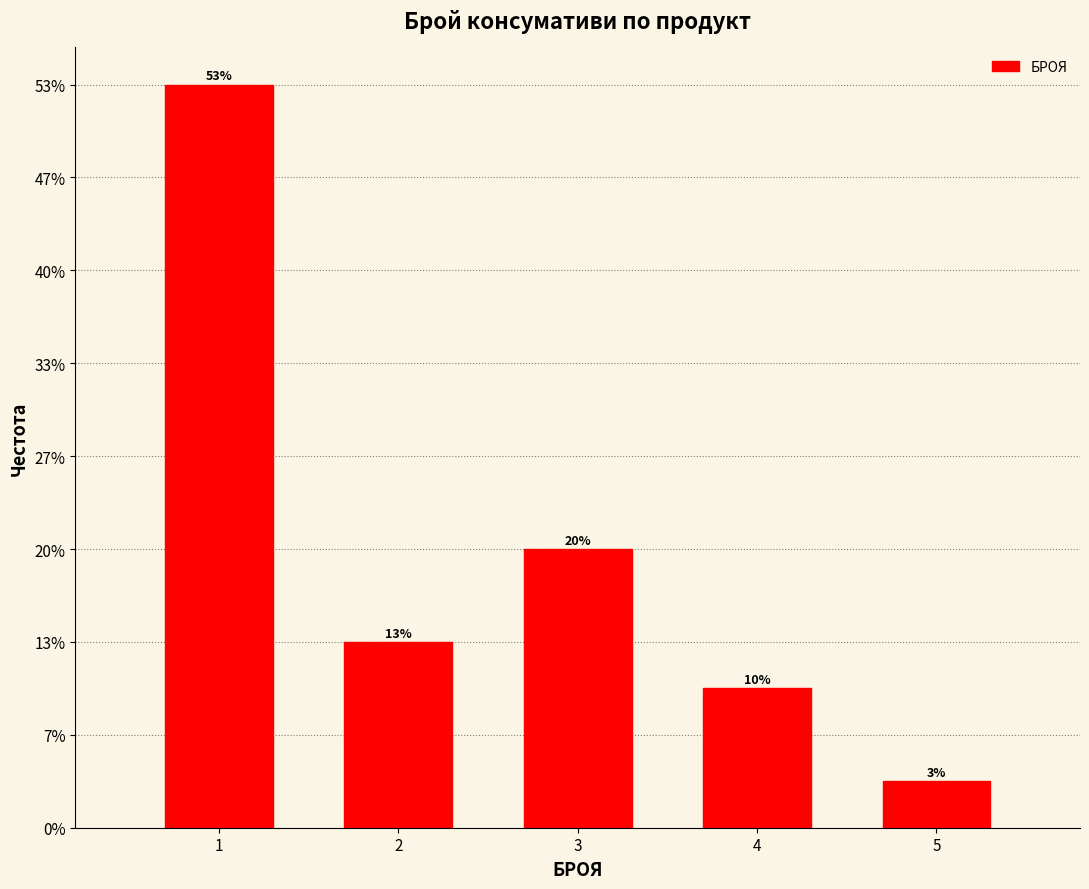

Does the chart contain any negative values?

No